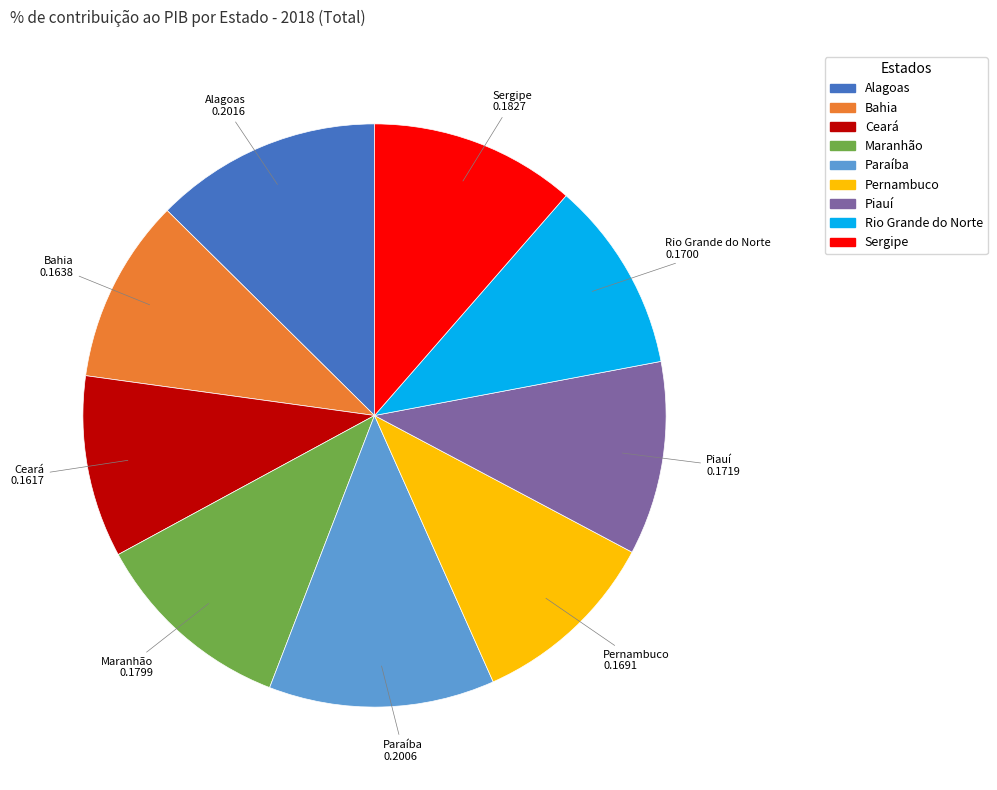

Is it true that Bahia is 1% of the pie?

False